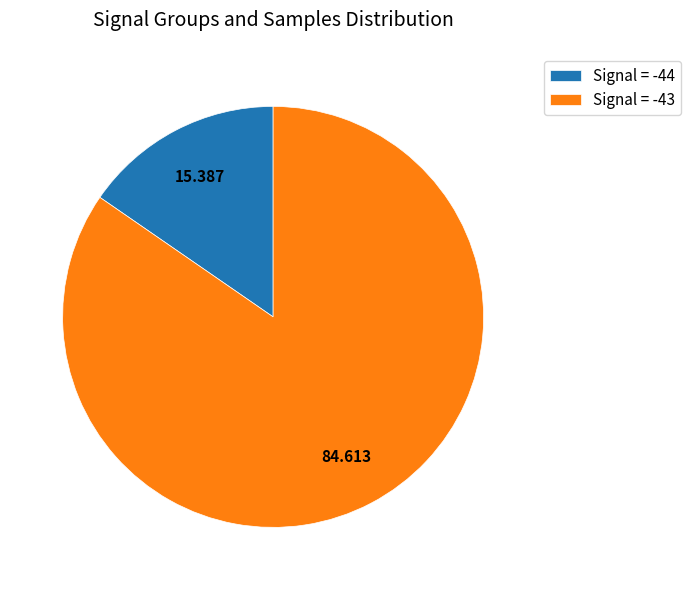

Is there a majority slice in this chart?

Yes